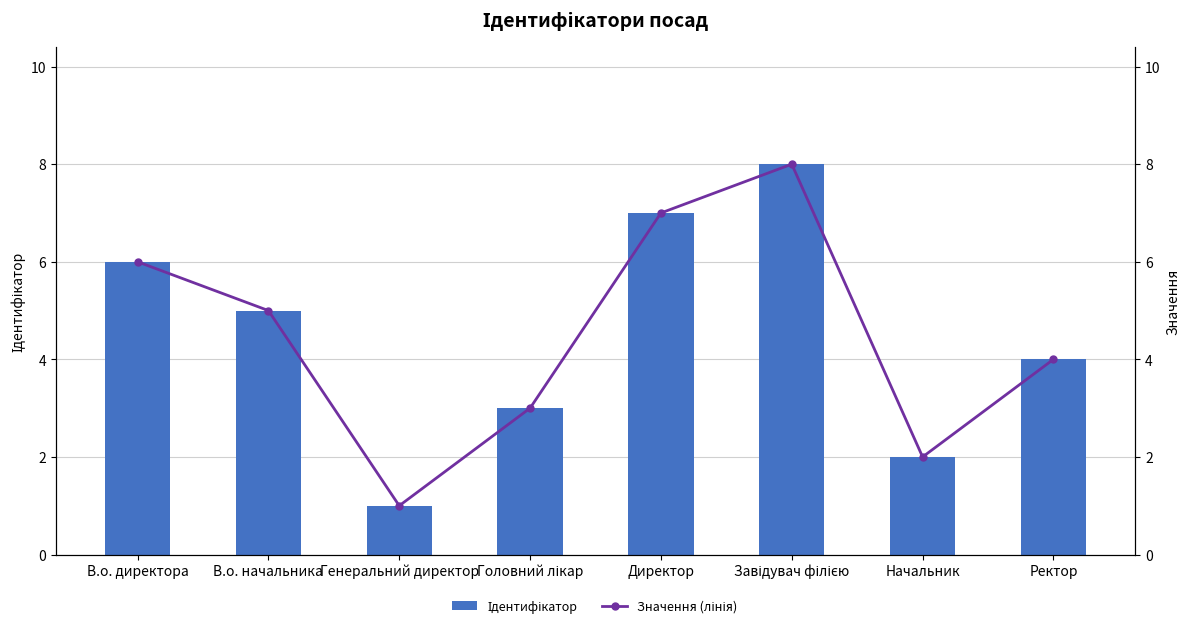

Reading left to right, extract all data points from this chart.

Ідентифікатор: 6	5	1	3	7	8	2	4
Значення (лінія): 6	5	1	3	7	8	2	4